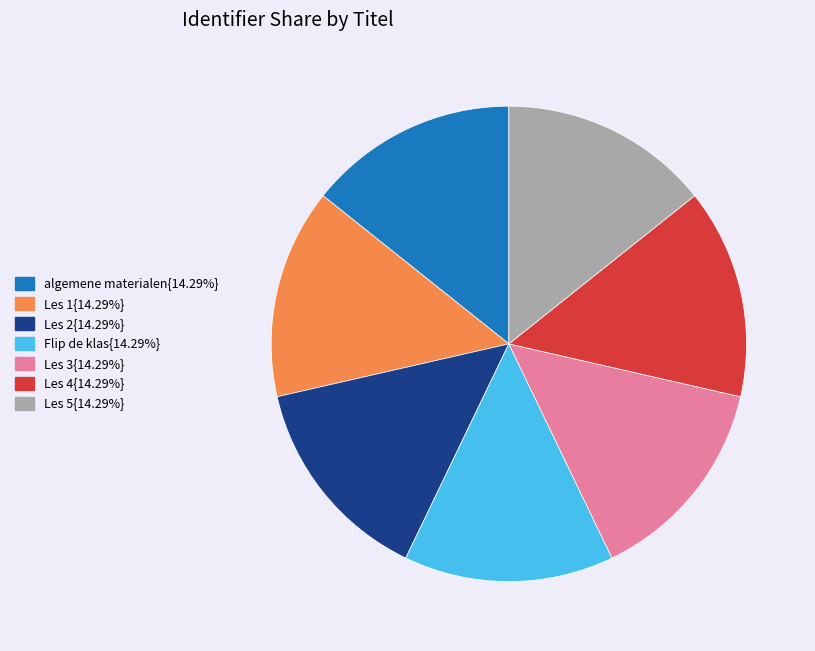

Is there a majority slice in this chart?

No